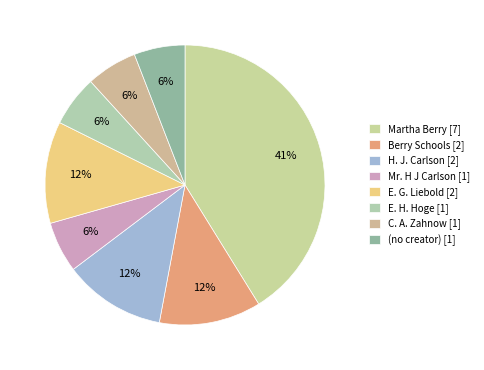

Which slice is the largest?

Martha Berry [7]